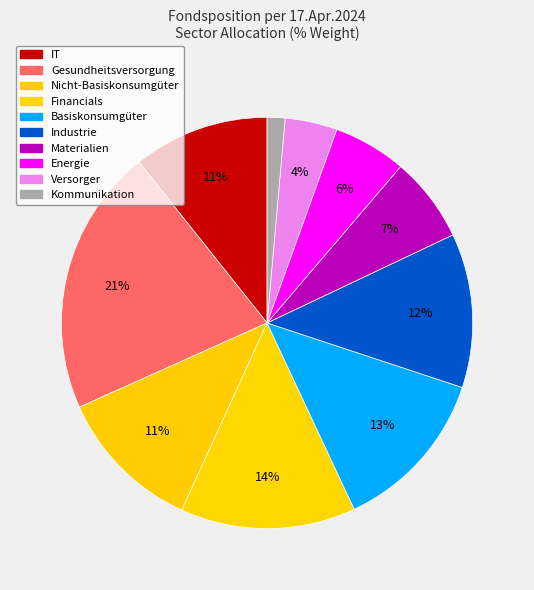

Does IT account for over 50% of the chart?

No